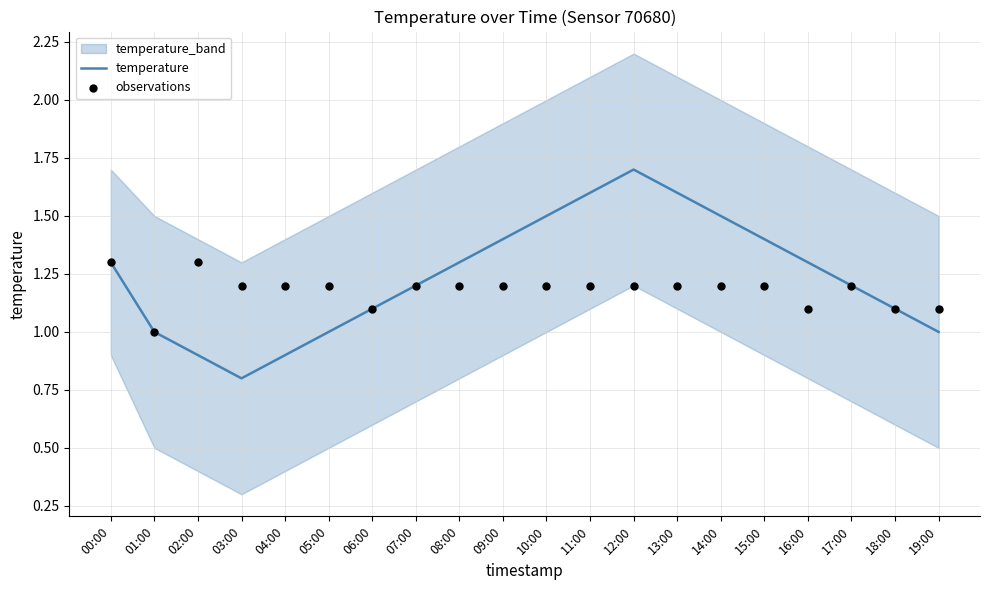

The value of temperature at 07:00 is 1.2. True or false?

True